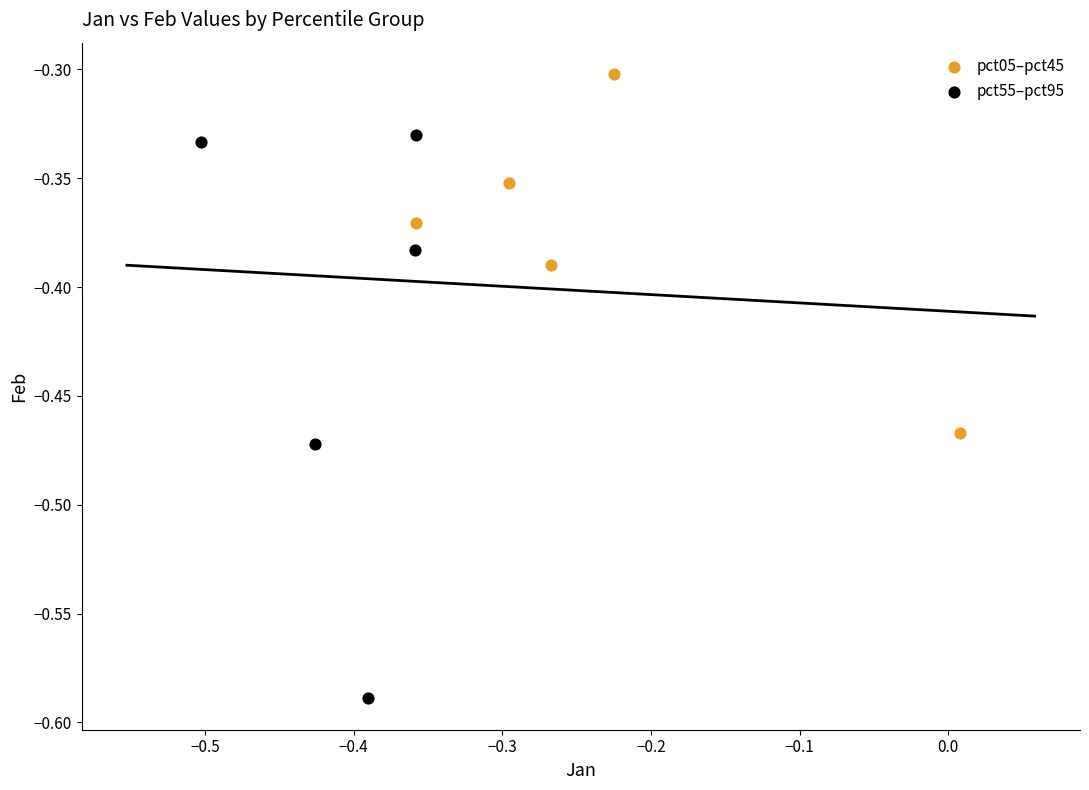

Which series reaches the maximum Y coordinate?

pct05–pct45